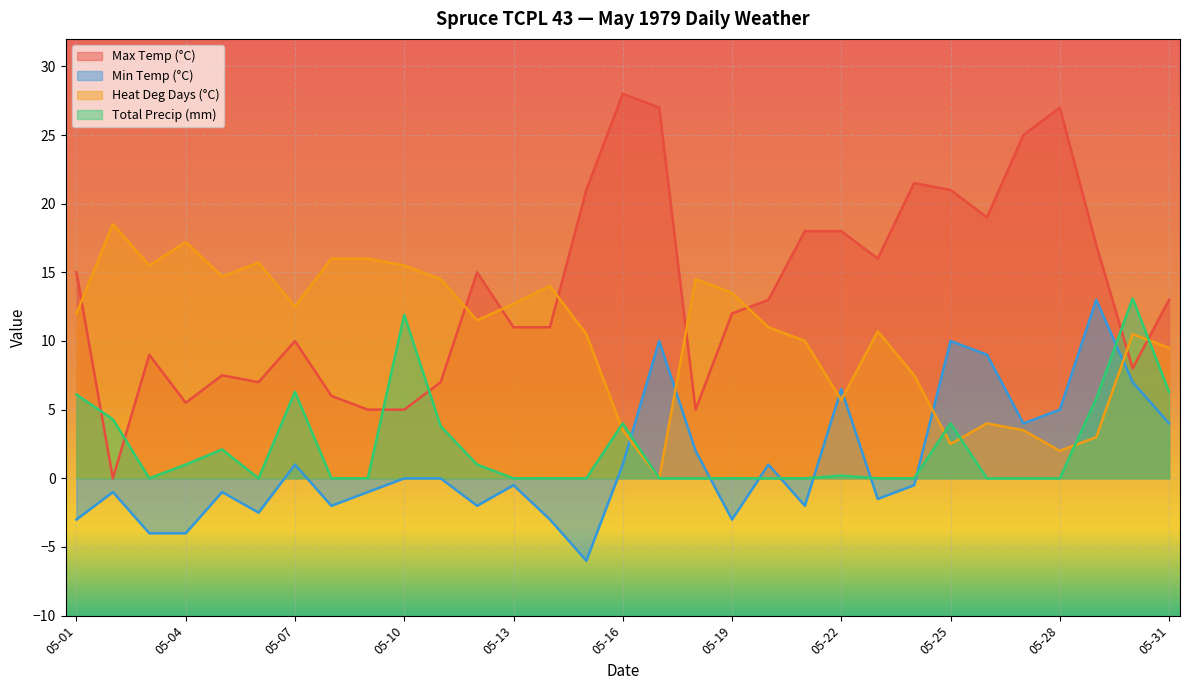

Where is Min Temp (°C) nearest to the value 3?

05-18